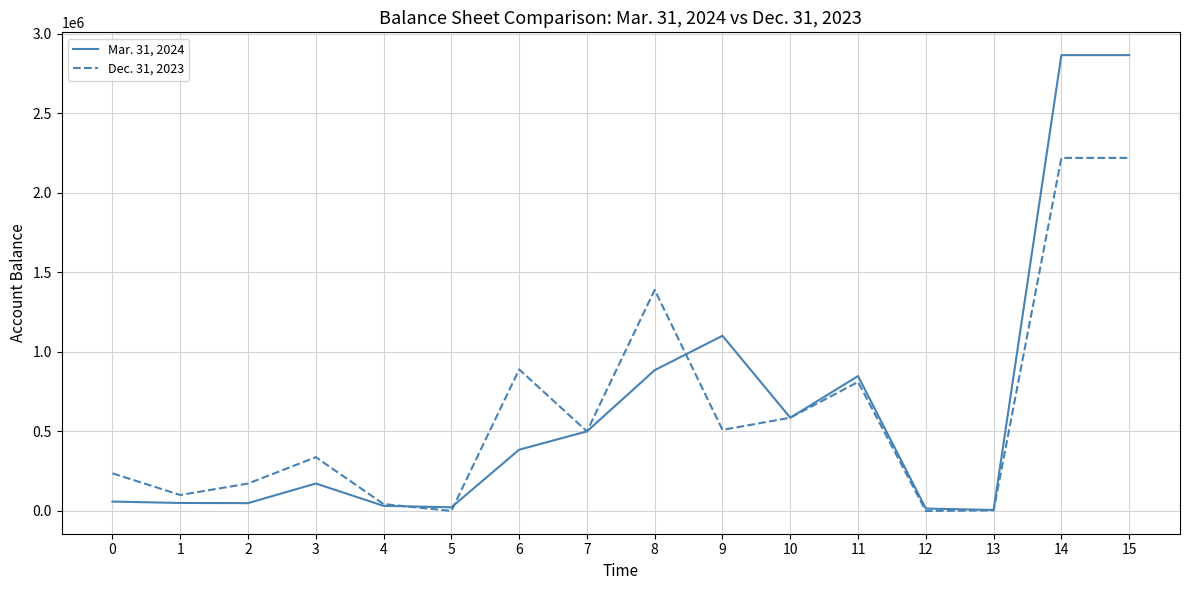

True or false: Mar. 31, 2024 has more than 1 interior local peaks.

True